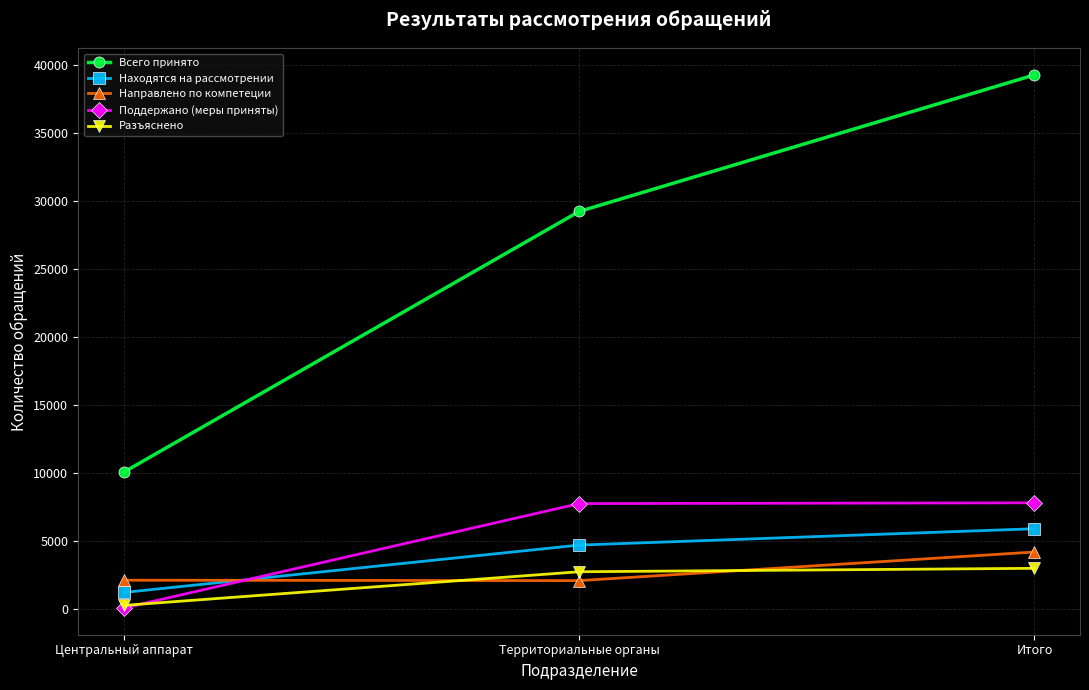

What is the value of the Разъяснено point at the 3rd from the left?

2982